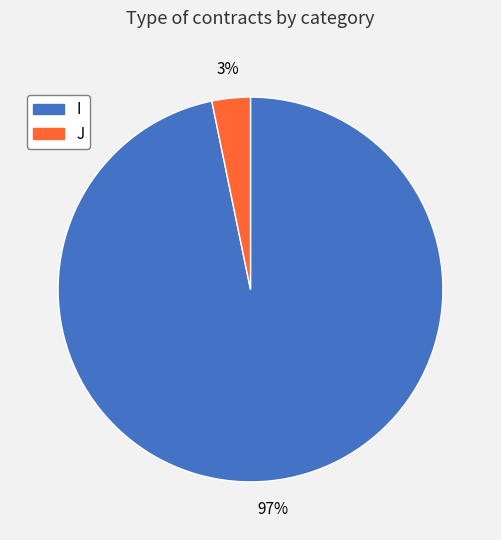

Do I and J together represent more than half of the pie?

Yes